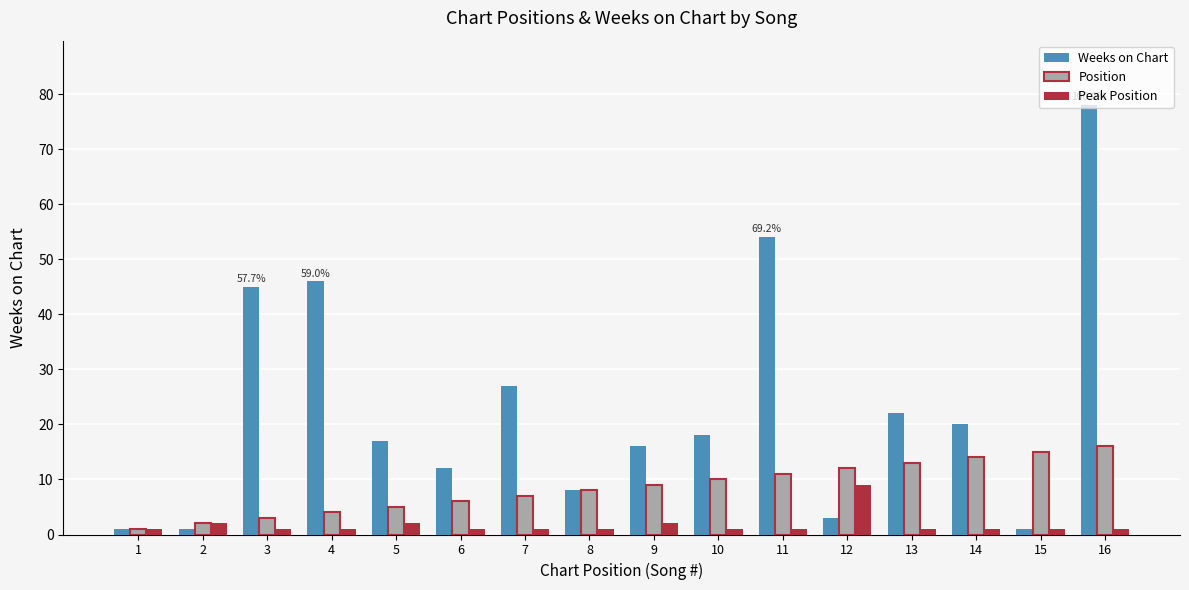

What is the sum of all Weeks on Chart values?

369